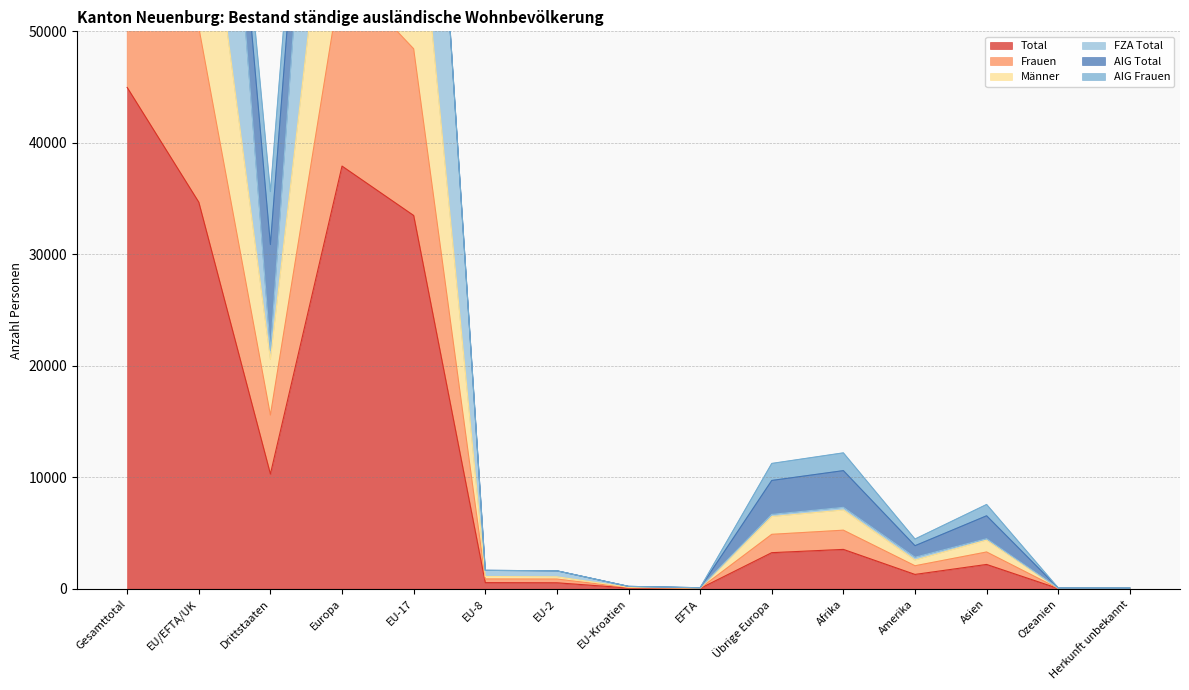

The value of Total at Herkunft unbekannt is 35. True or false?

False